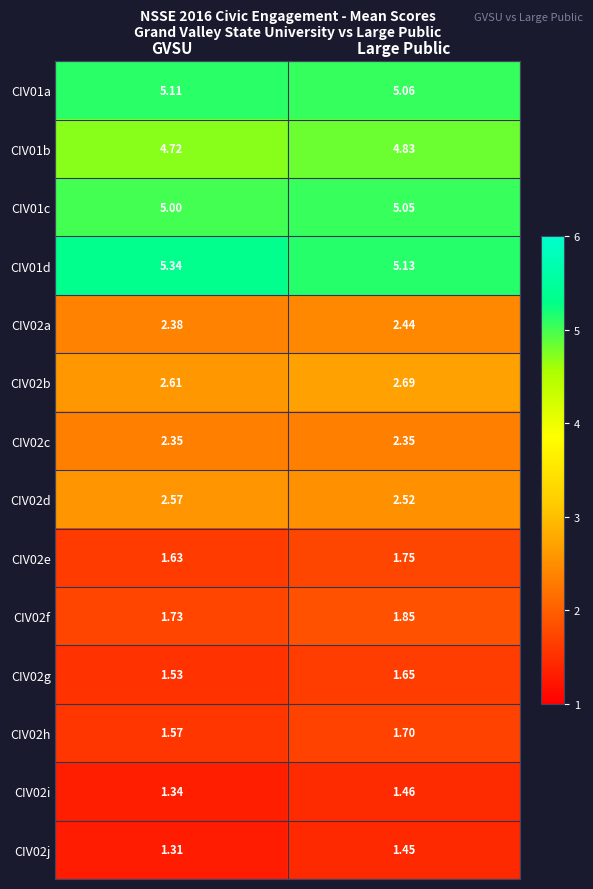

At which label does CIV01b reach its peak?

Large Public